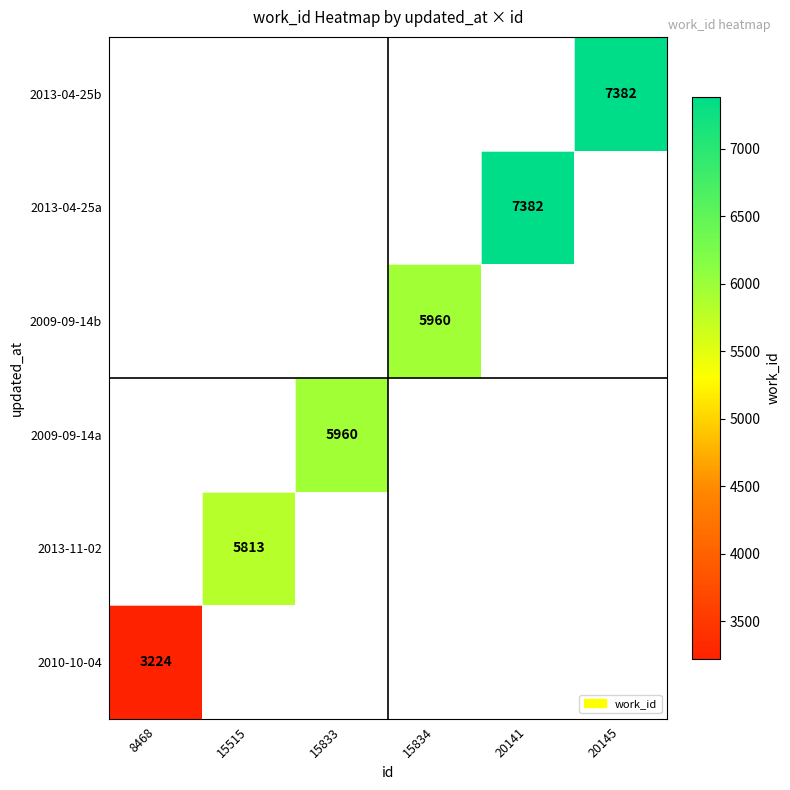

How many series are shown in this chart?

6